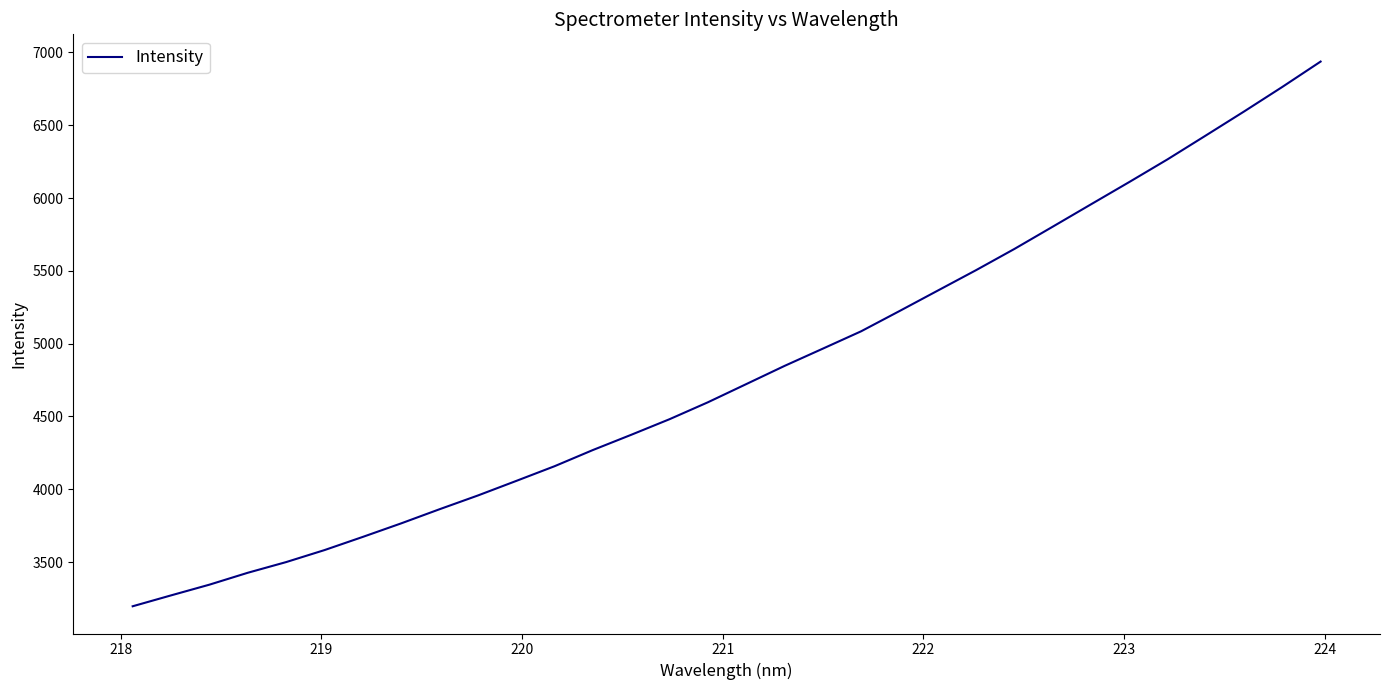

What is the greatest value displayed?

6937.3